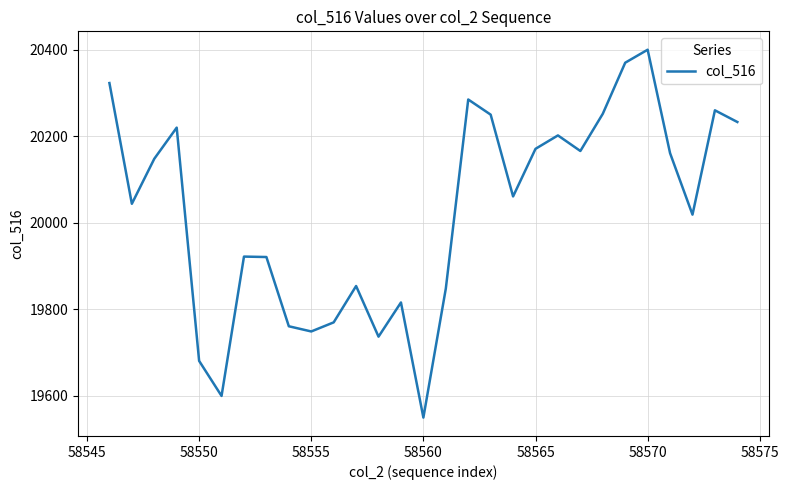

What is the maximum value shown in the chart?

20400